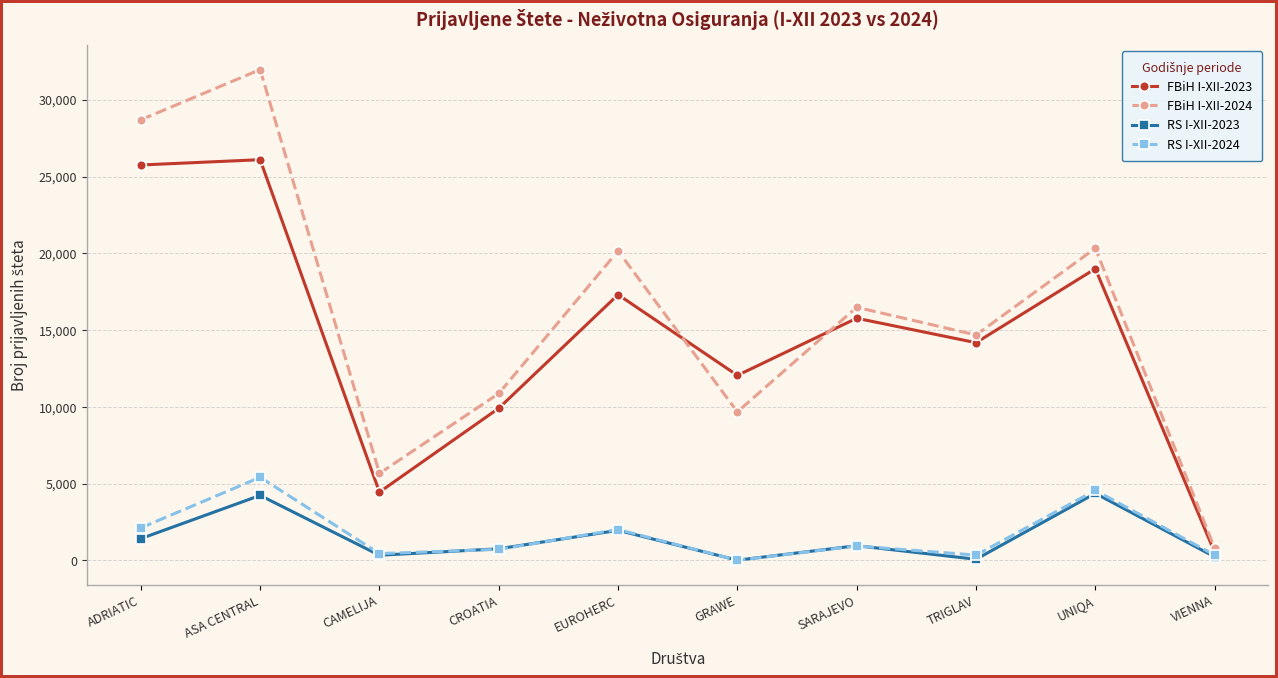

True or false: FBiH I-XII-2024 and RS I-XII-2023 intersect in this chart.

False